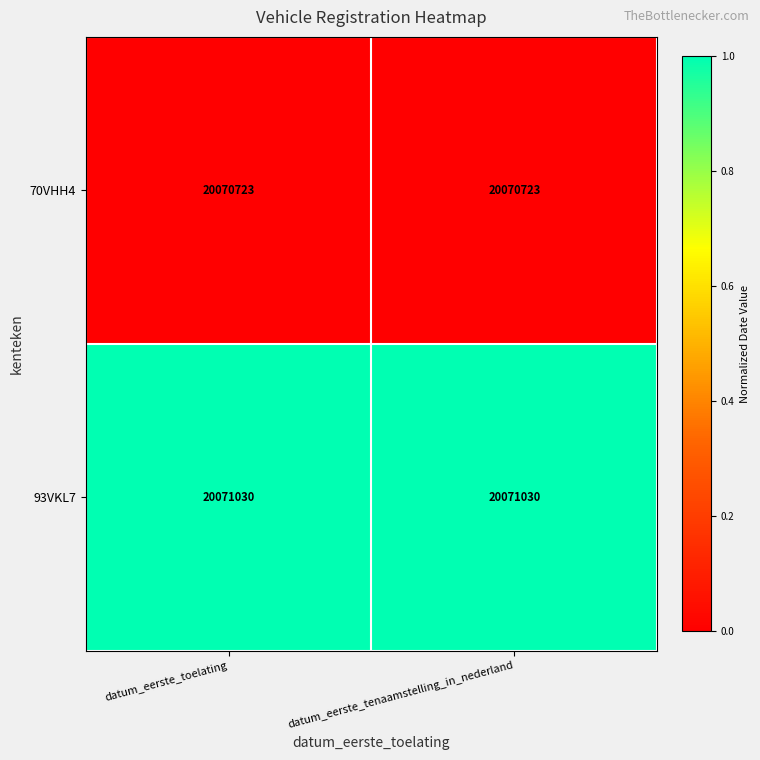

What is the maximum value for 70VHH4?

20070723